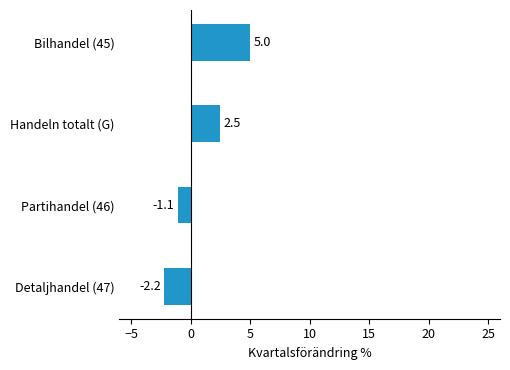

How many data points are less than 2?

2